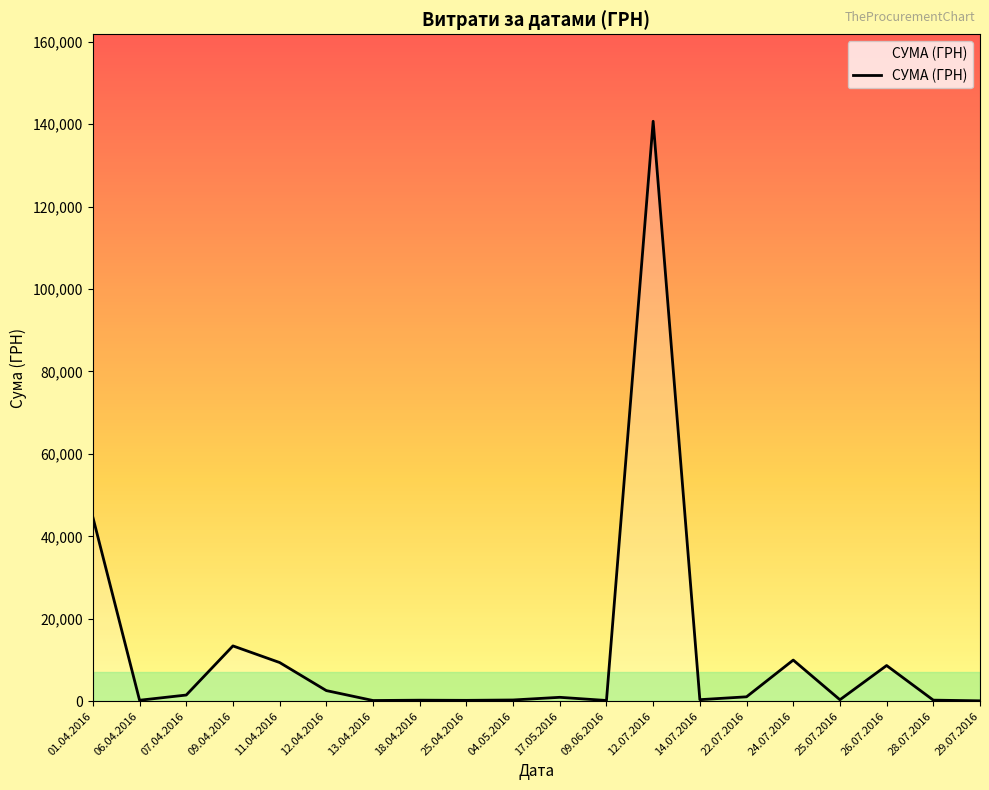

Is it true that the value at 11.04.2016 is 9389.1?

True